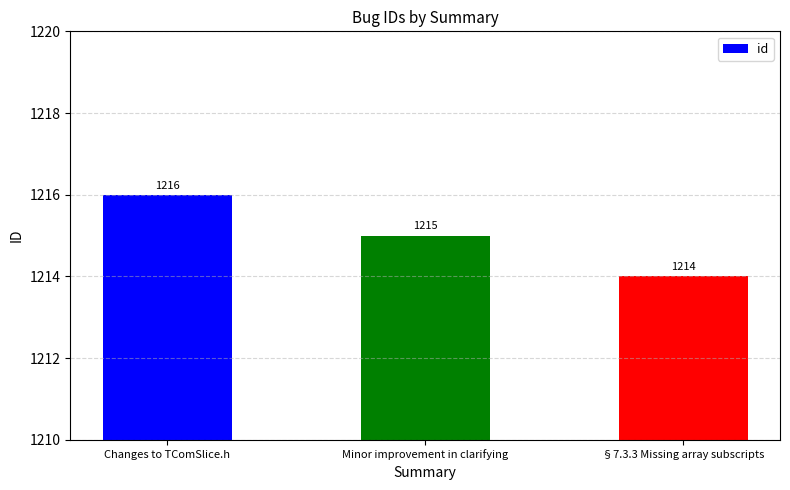

What is the approximate value at §7.3.3 Missing array subscripts?

1214